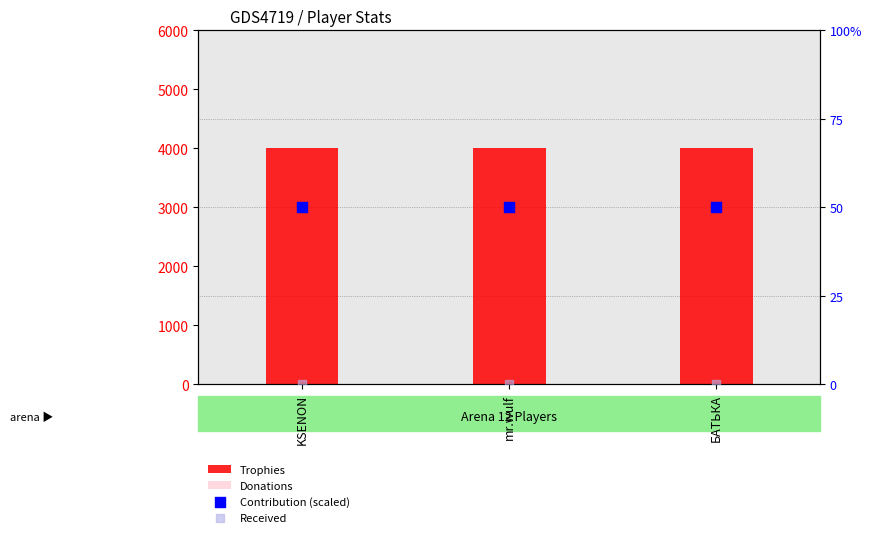

Which series contains the highest Y value?

Trophies